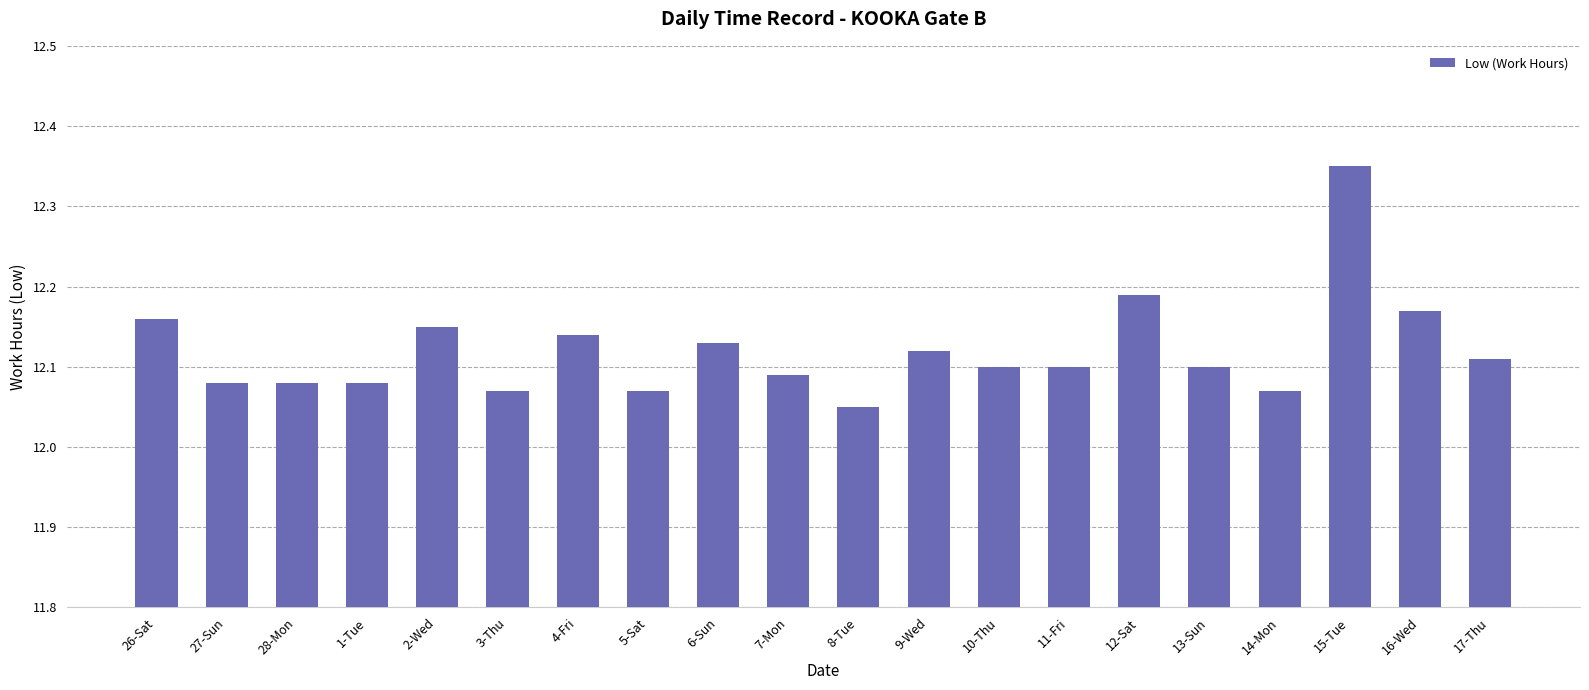

What is the ratio of the value at 7-Mon to the value at 5-Sat?

1.0